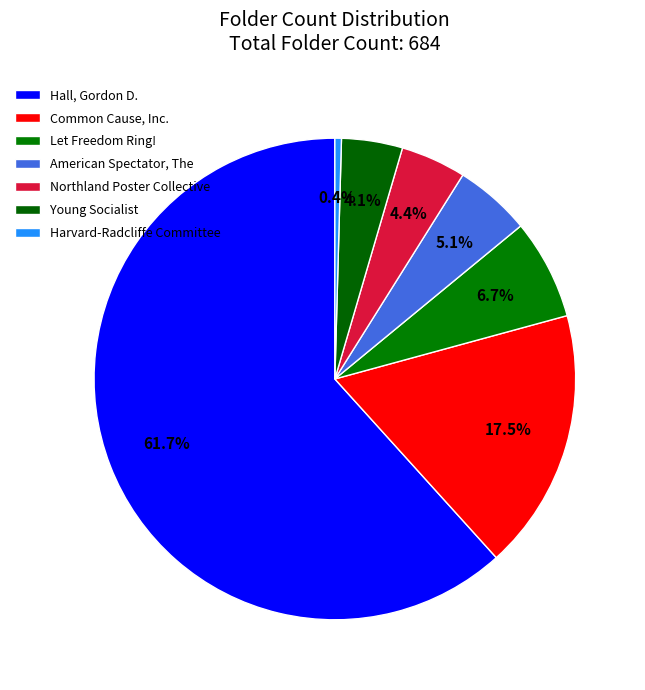

Is it true that Hall, Gordon D. is 75% of the pie?

False